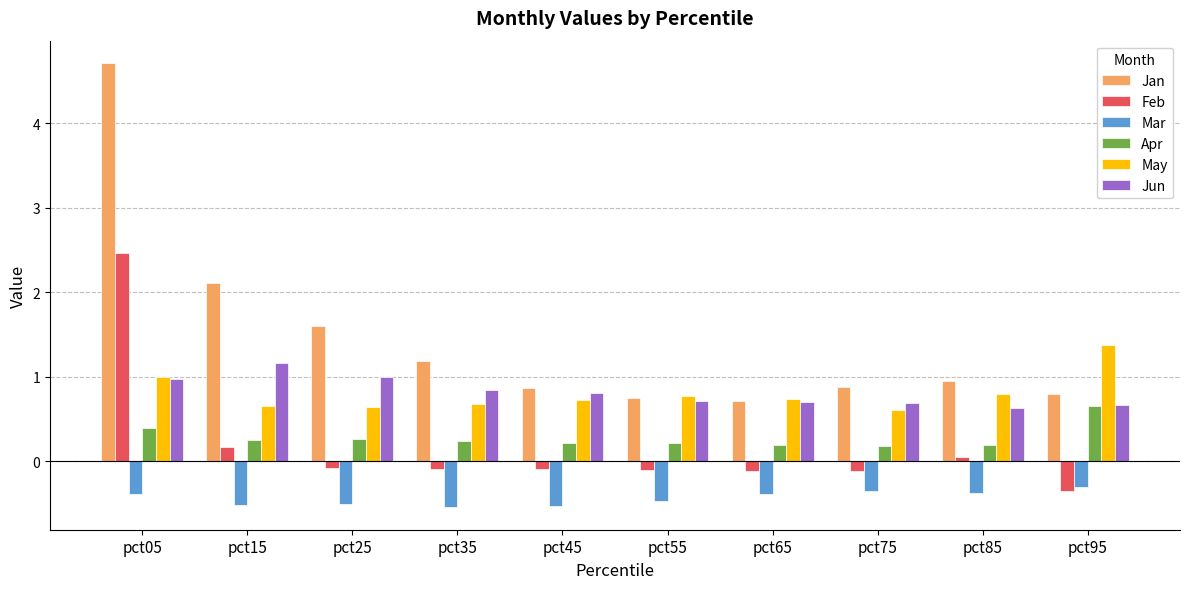

Which series has the largest range (max minus min)?

Jan